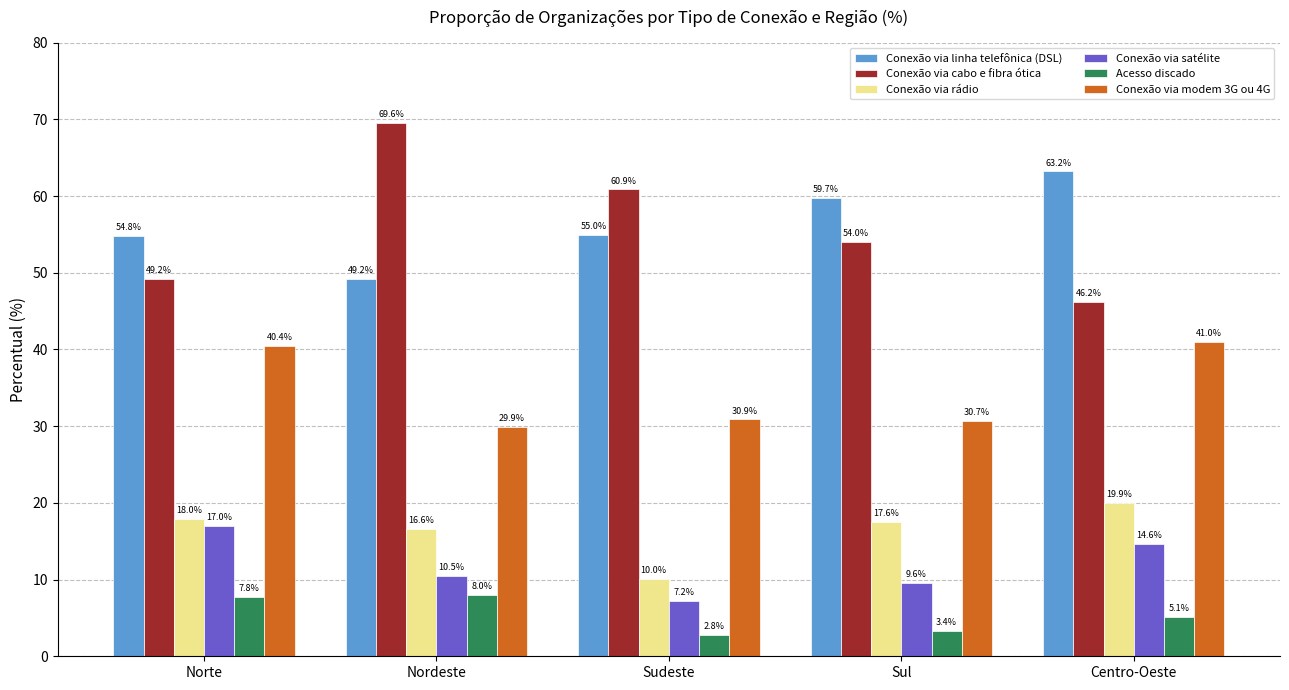

What is the total value across all series at Sul?

175.0